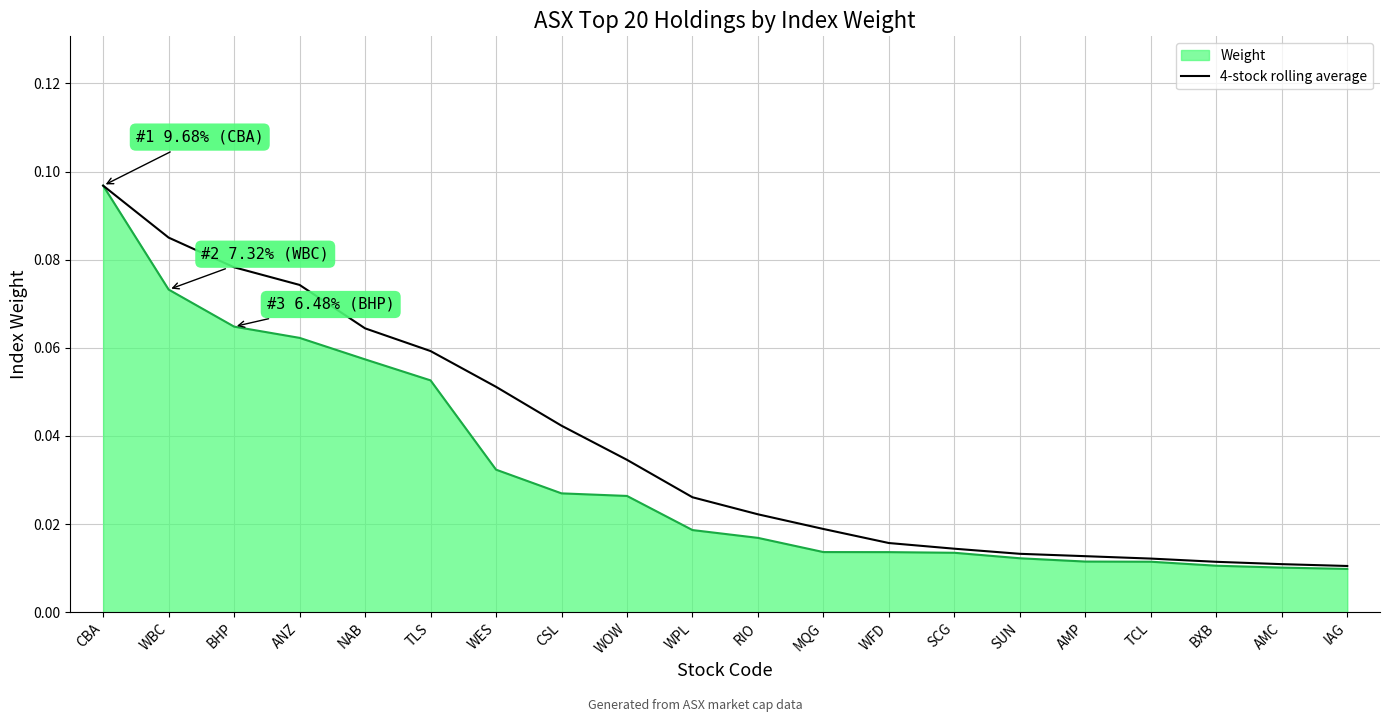

Which category has the highest value in the Weight series?

CBA